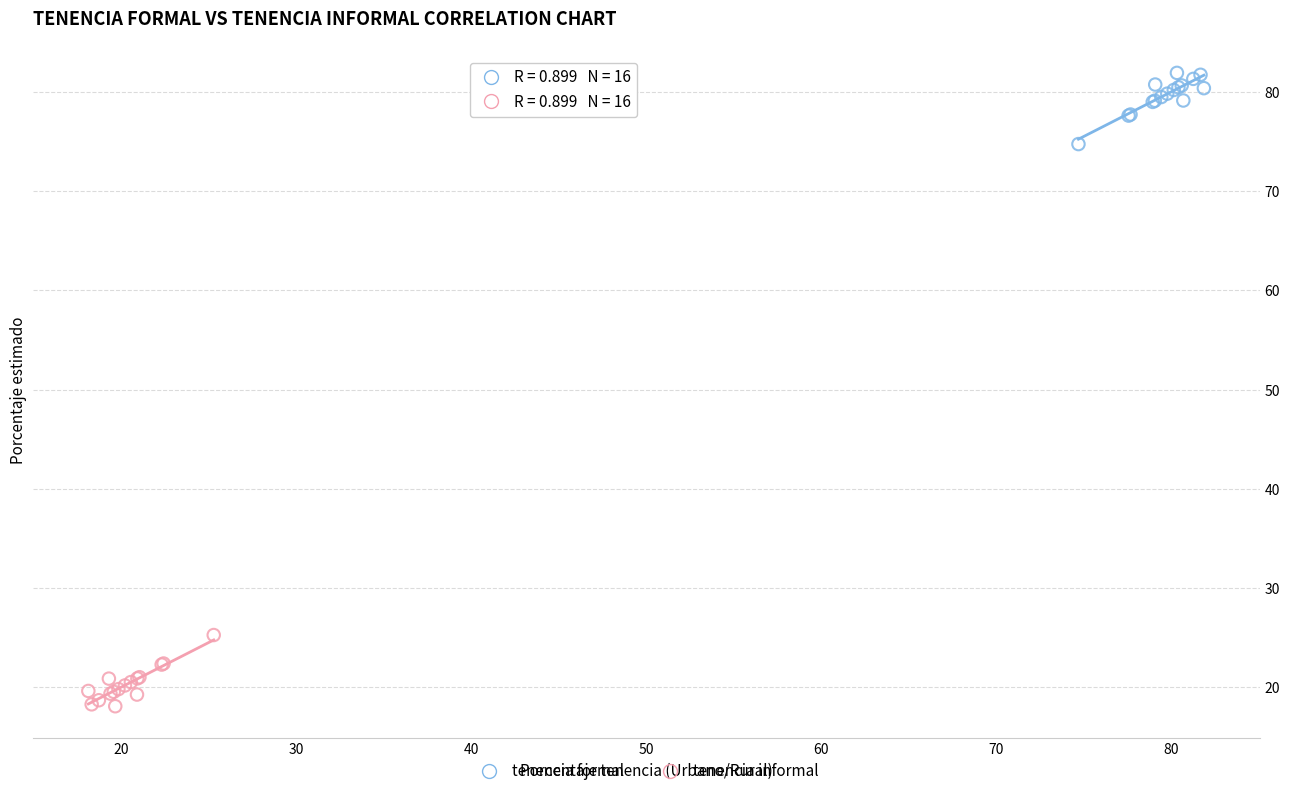

Which series contains the highest Y value?

tenencia formal